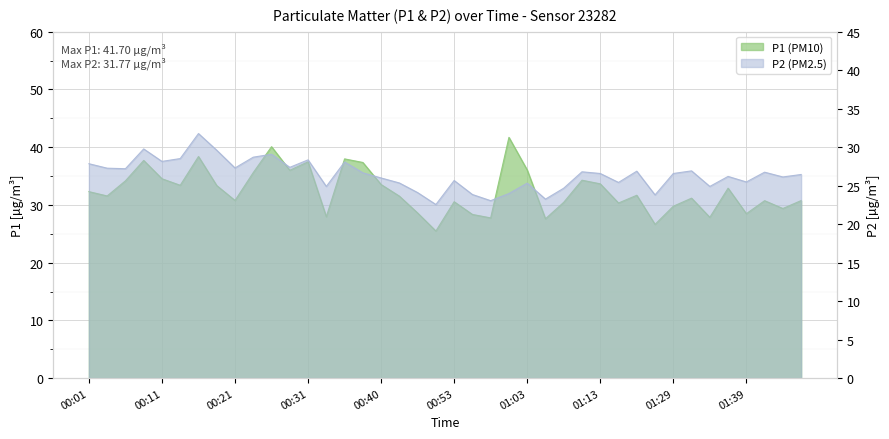

What is the spread (max minus min) of values at 00:18?

3.8